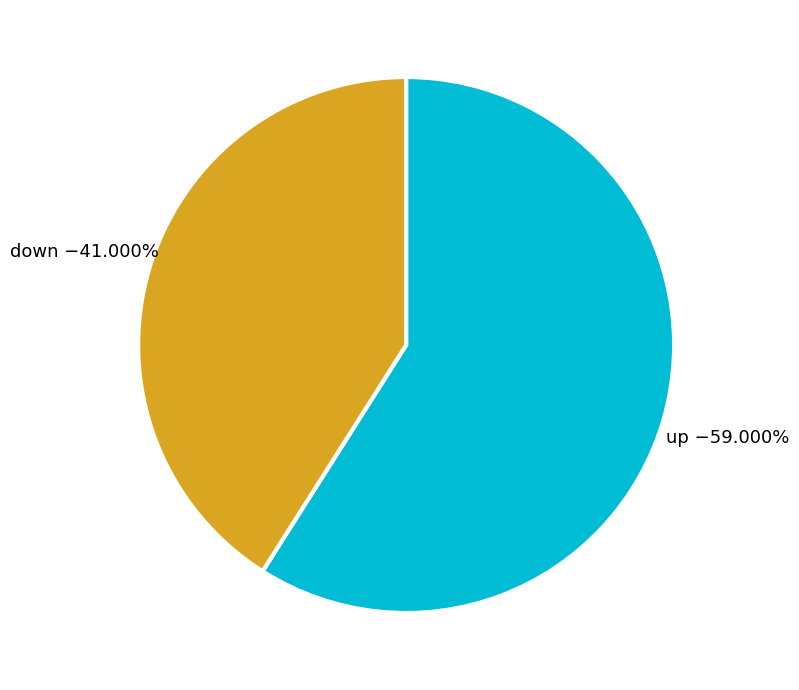

Which category has the smallest portion of the pie?

down